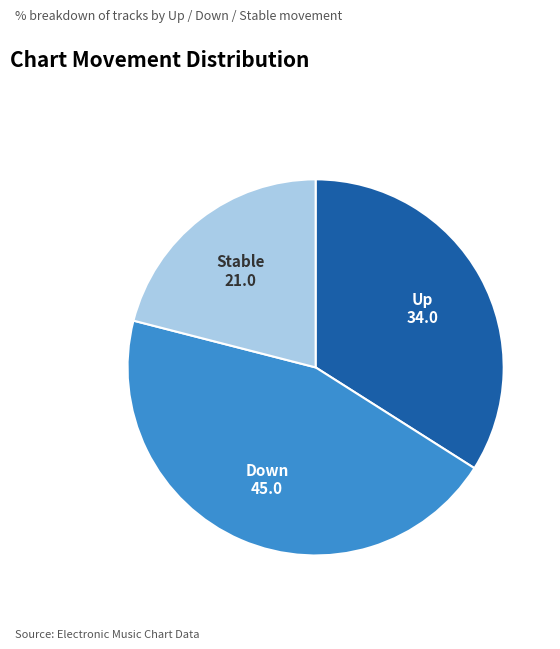

What is the smallest slice in the pie chart?

Stable